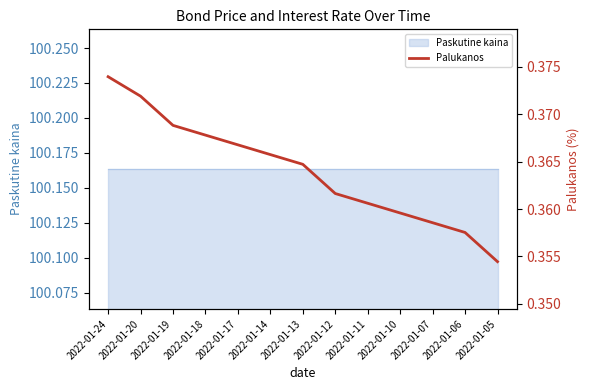

True or false: the data shows 0.6 at 2022-01-24.

False